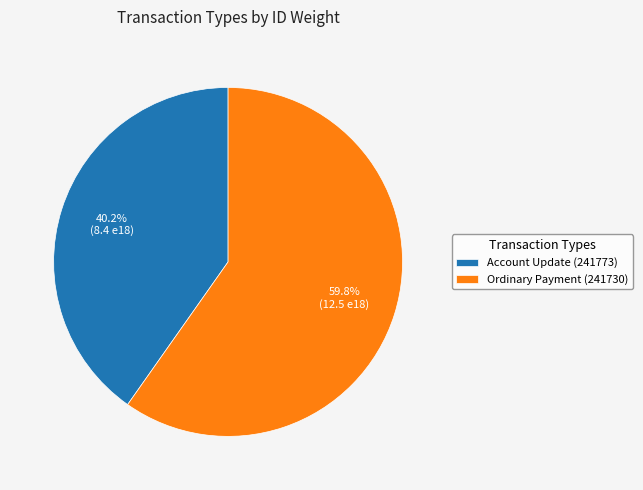

How many slices are in this pie chart?

2